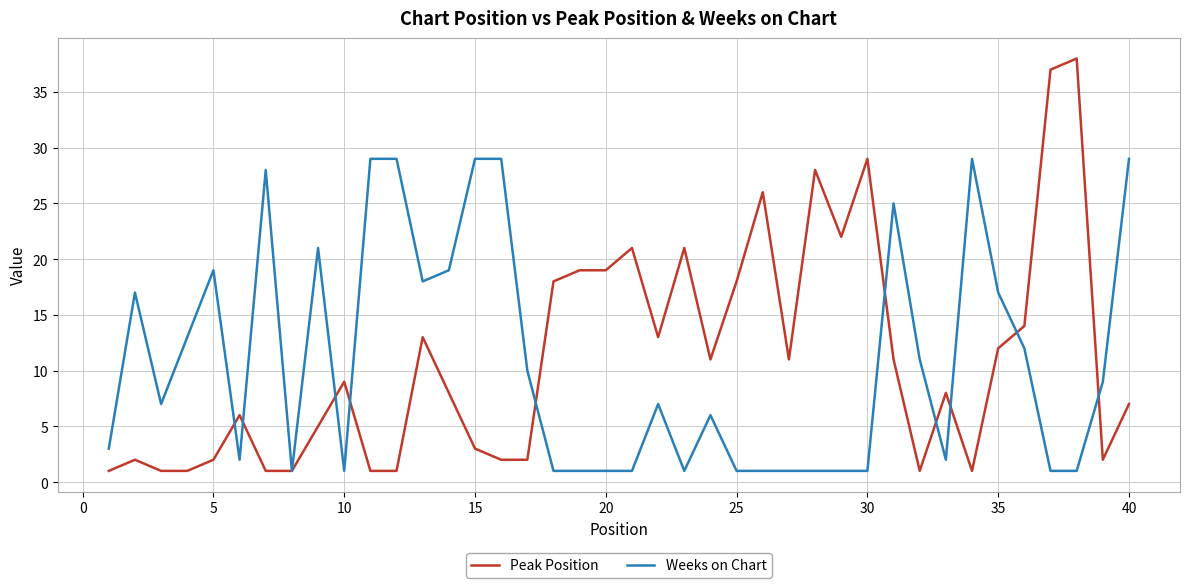

What is the highest value of the Weeks on Chart series?

29